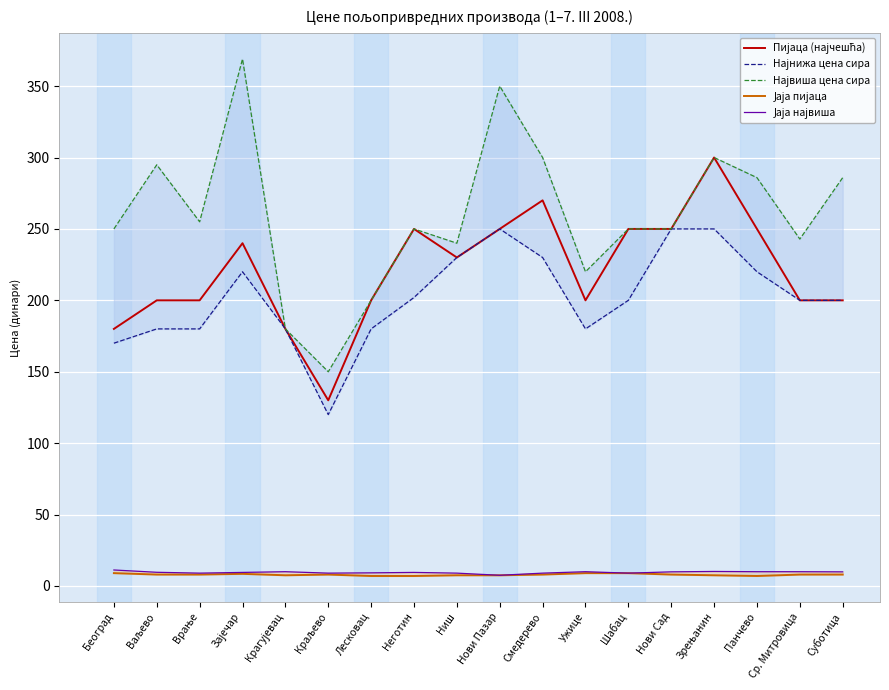

What is the approximate value of Највиша цена сира at Суботица?

285.9